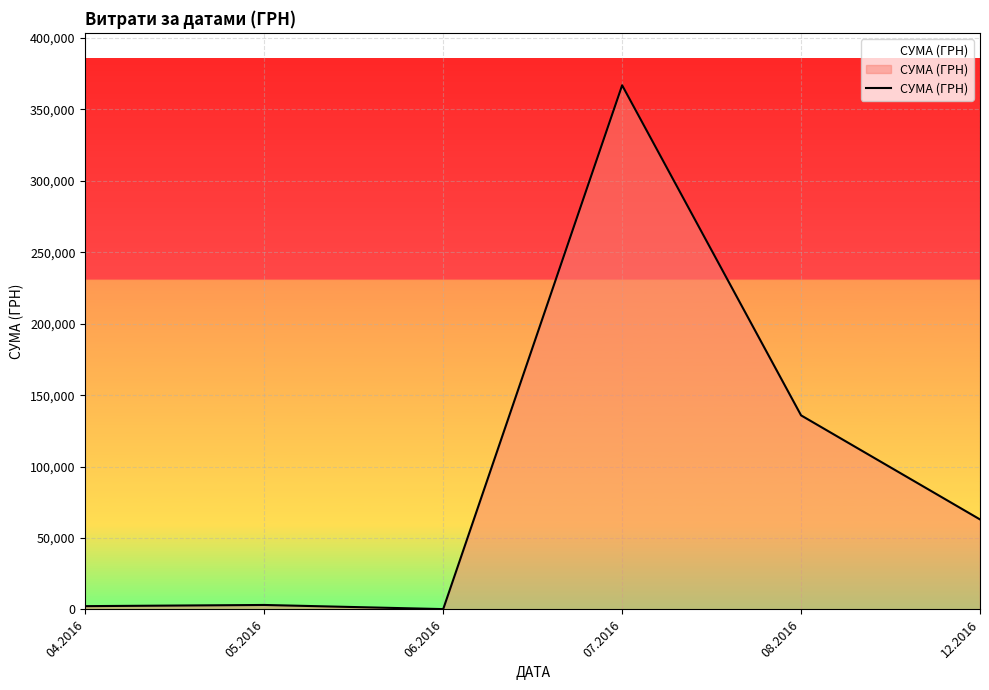

What is the ratio of the value at 08.2016 to the value at 12.2016?

2.2